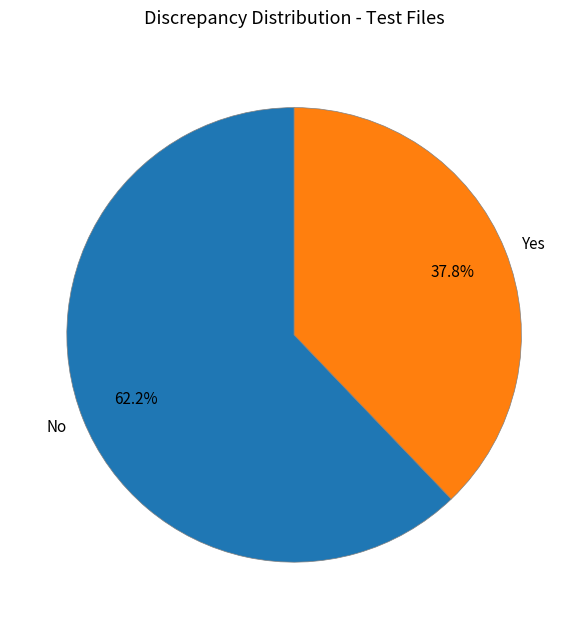

What is the total percentage of Yes and No?

100.0%